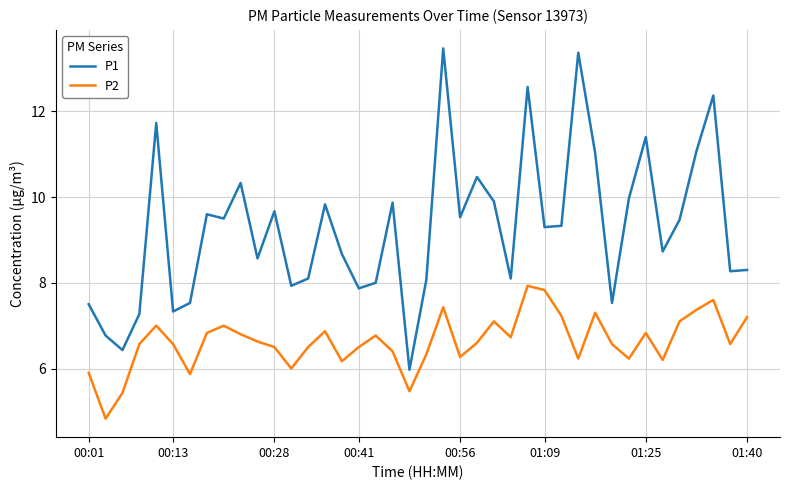

What is the highest value of the P1 series?

13.5